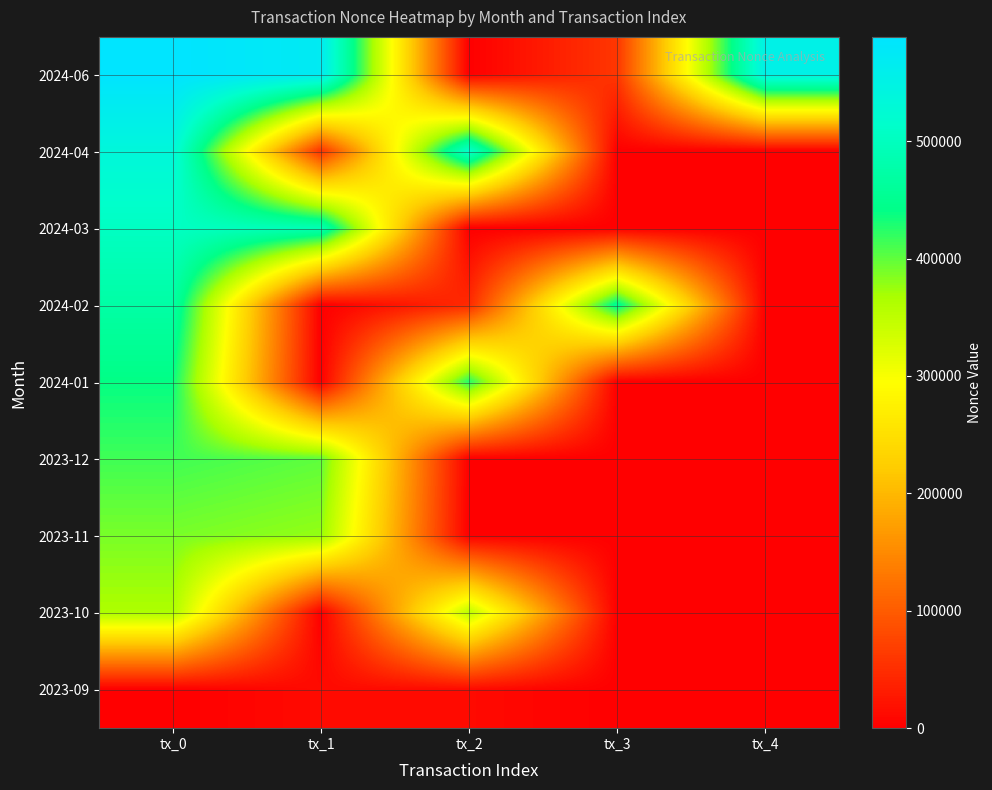

Which has a higher value, tx_2 or tx_4?

tx_4